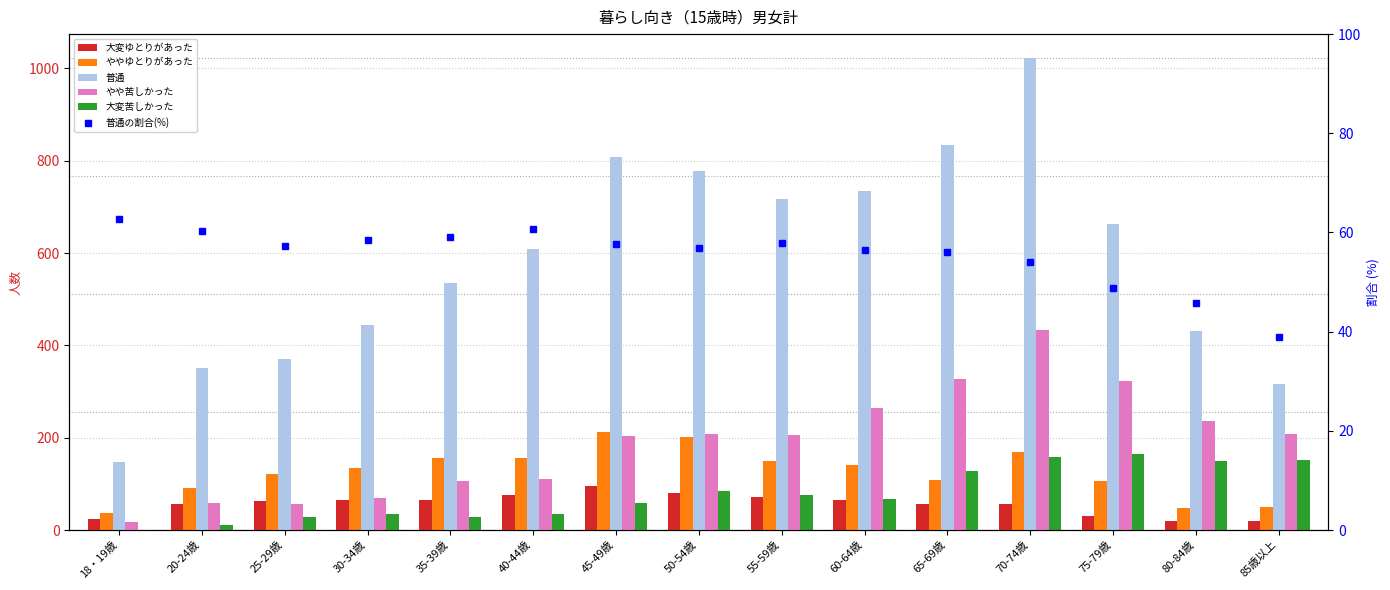

The value of 普通 at 70-74歳 is 1401.3. True or false?

False